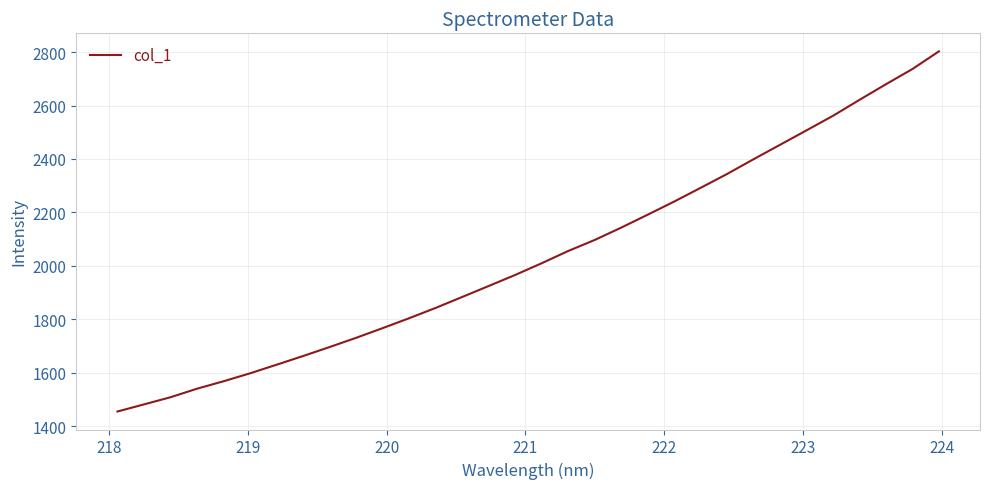

What is the average value?

2037.4